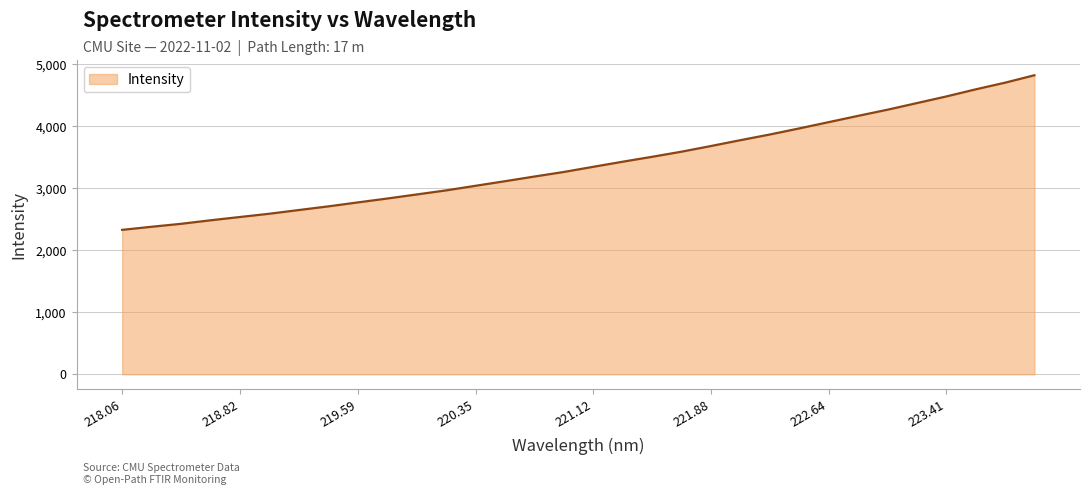

What is the maximum value shown in the chart?

4823.6